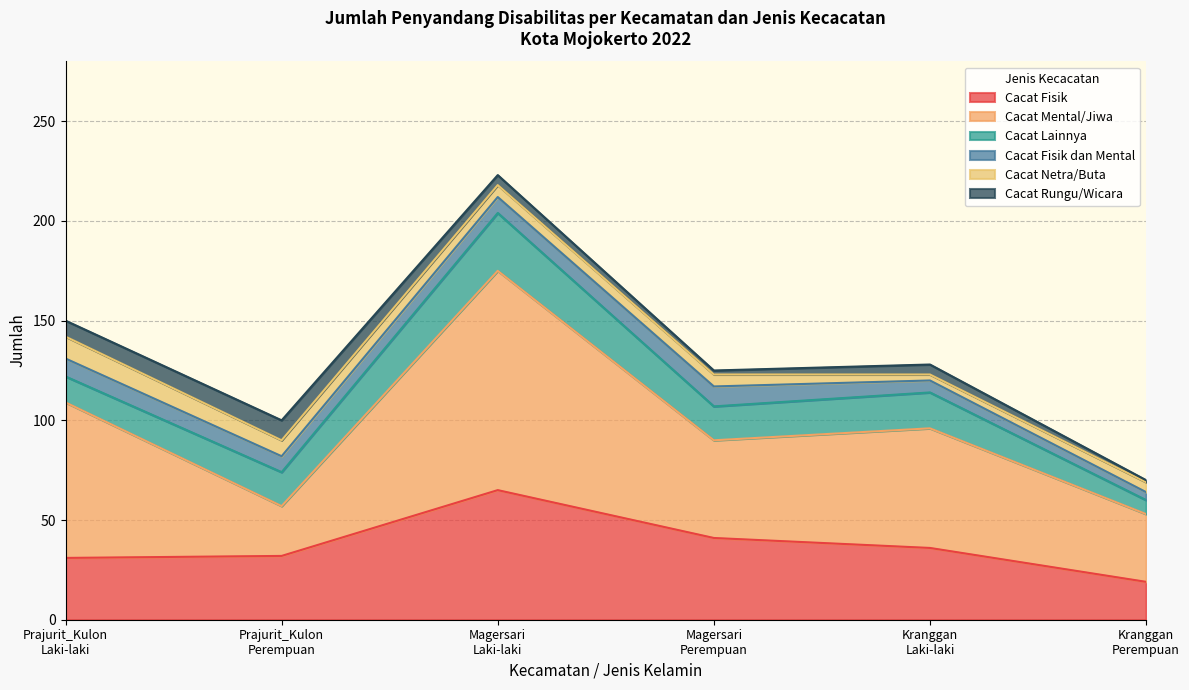

How many values in the Cacat Lainnya series are below 17?

2